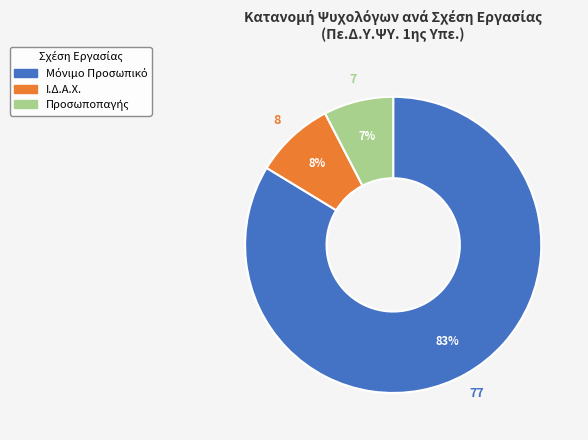

Rank the categories by value from lowest to highest.

Προσωποπαγής, Ι.Δ.Α.Χ., Μόνιμο Προσωπικό